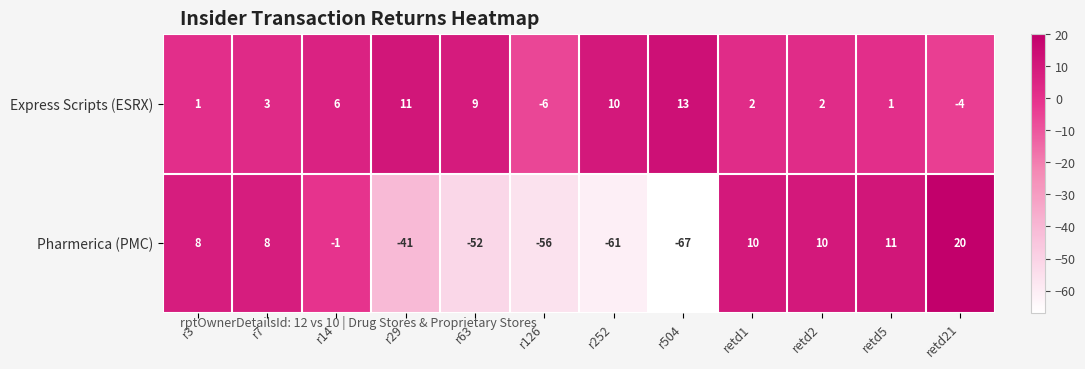

What is the approximate value of Express Scripts (ESRX) at r504, to the nearest 5?

15